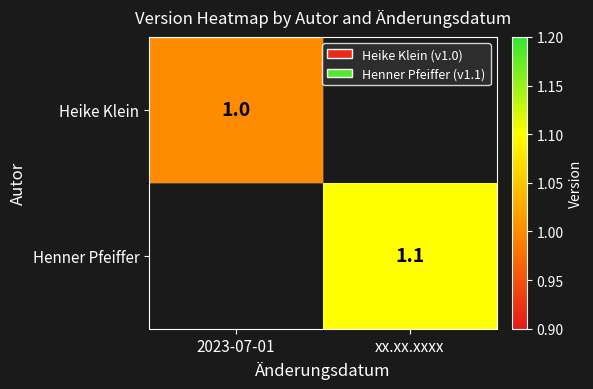

The value of Henner Pfeiffer at xx.xx.xxxx is 1.1. True or false?

True